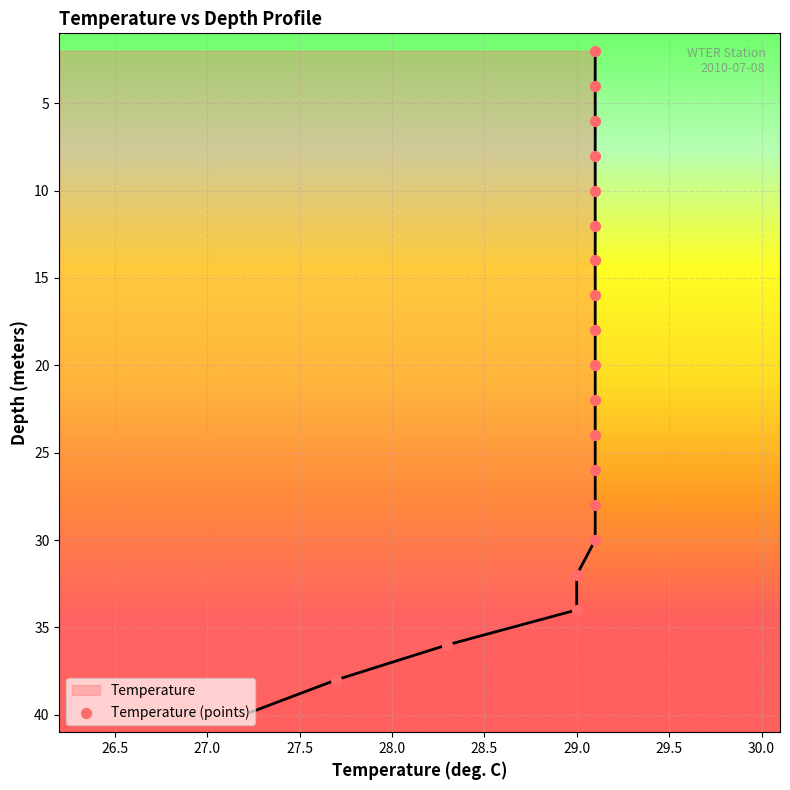

Which series contains the highest Y value?

Temperature